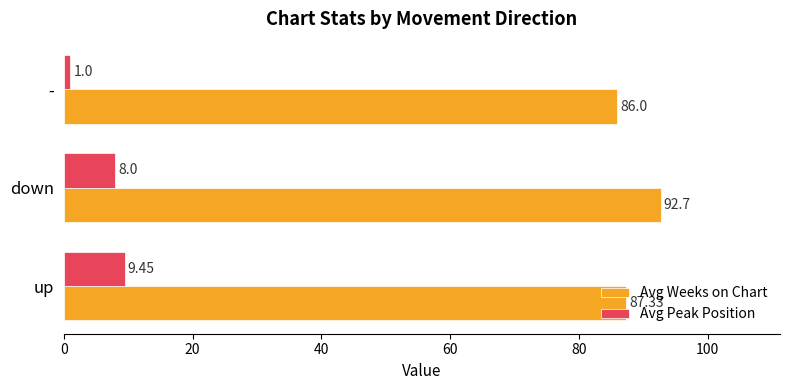

At which category does the chart reach its peak across all series?

down